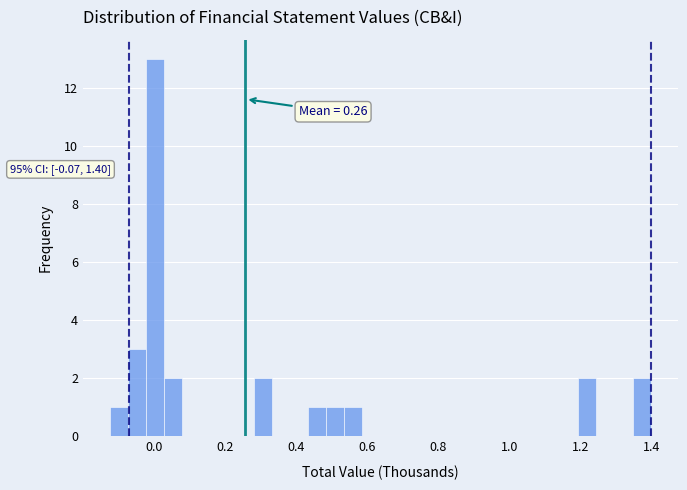

Read against the x-axis, roughly where is the centre of the tallest bar?

0.00